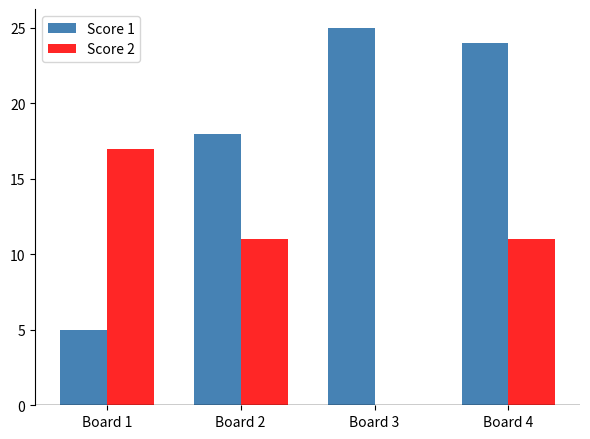

Is it true that Score 2 equals 25 at Board 1?

False